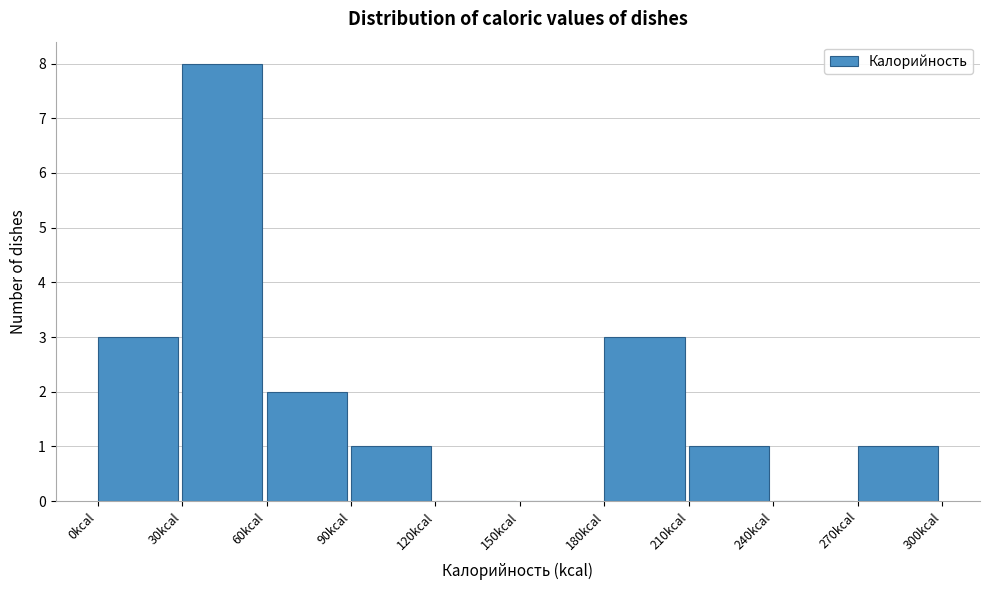

Reading left to right, transcribe this chart: for each bar, give the range it covers on the x-axis and its height. The values are not printed on the chart, so give them approximately, as read against the axis.

0 to 30: 3
30 to 60: 8
60 to 90: 2
90 to 120: 1
120 to 150: 0
150 to 180: 0
180 to 210: 3
210 to 240: 1
240 to 270: 0
270 to 300: 1